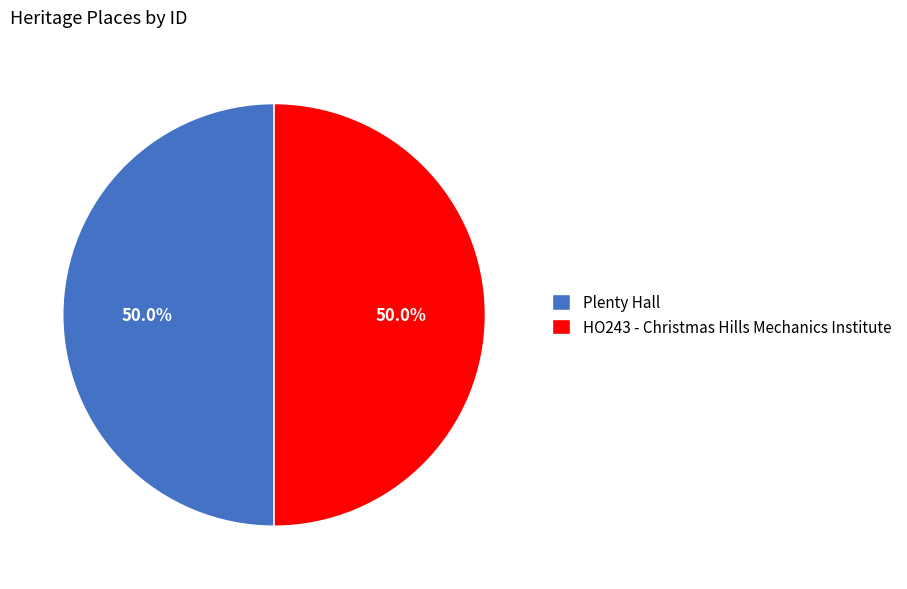

Combined, what portion of the pie is Plenty Hall and HO243 - Christmas Hills Mechanics Institute?

100.0%